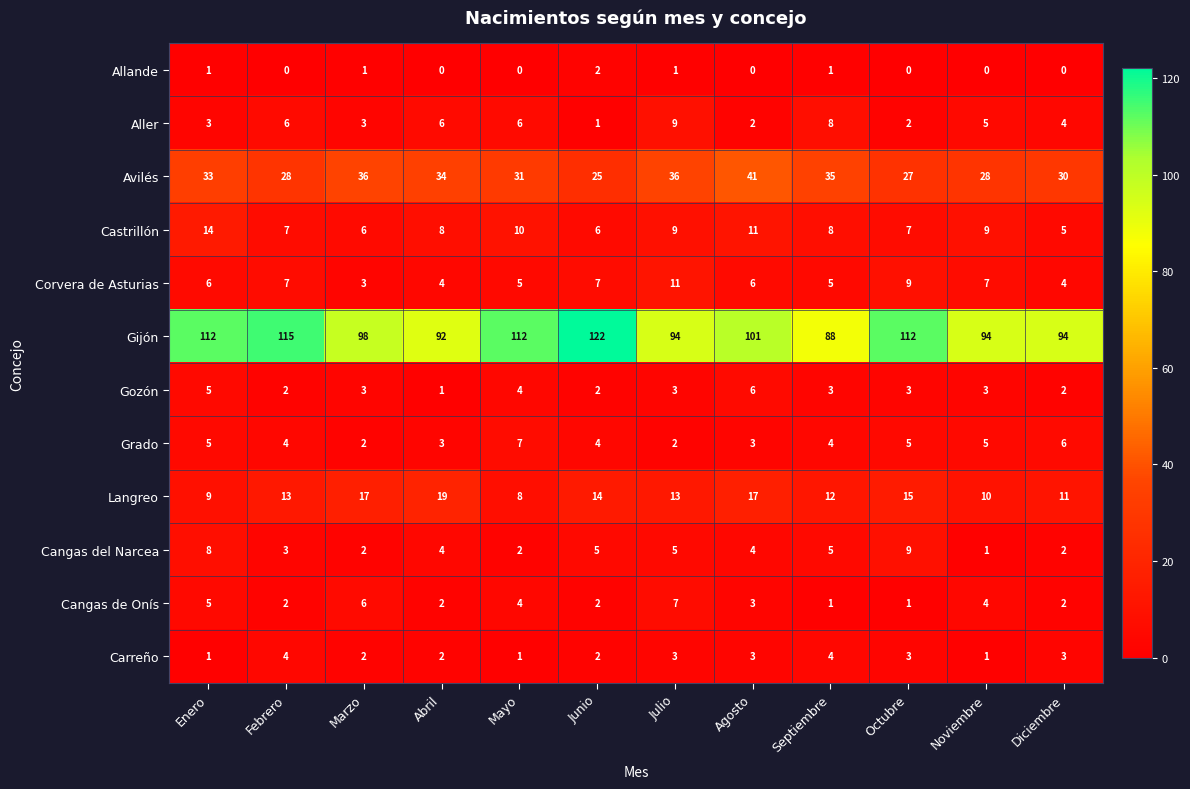

The value of Langreo at Marzo is 24. True or false?

False